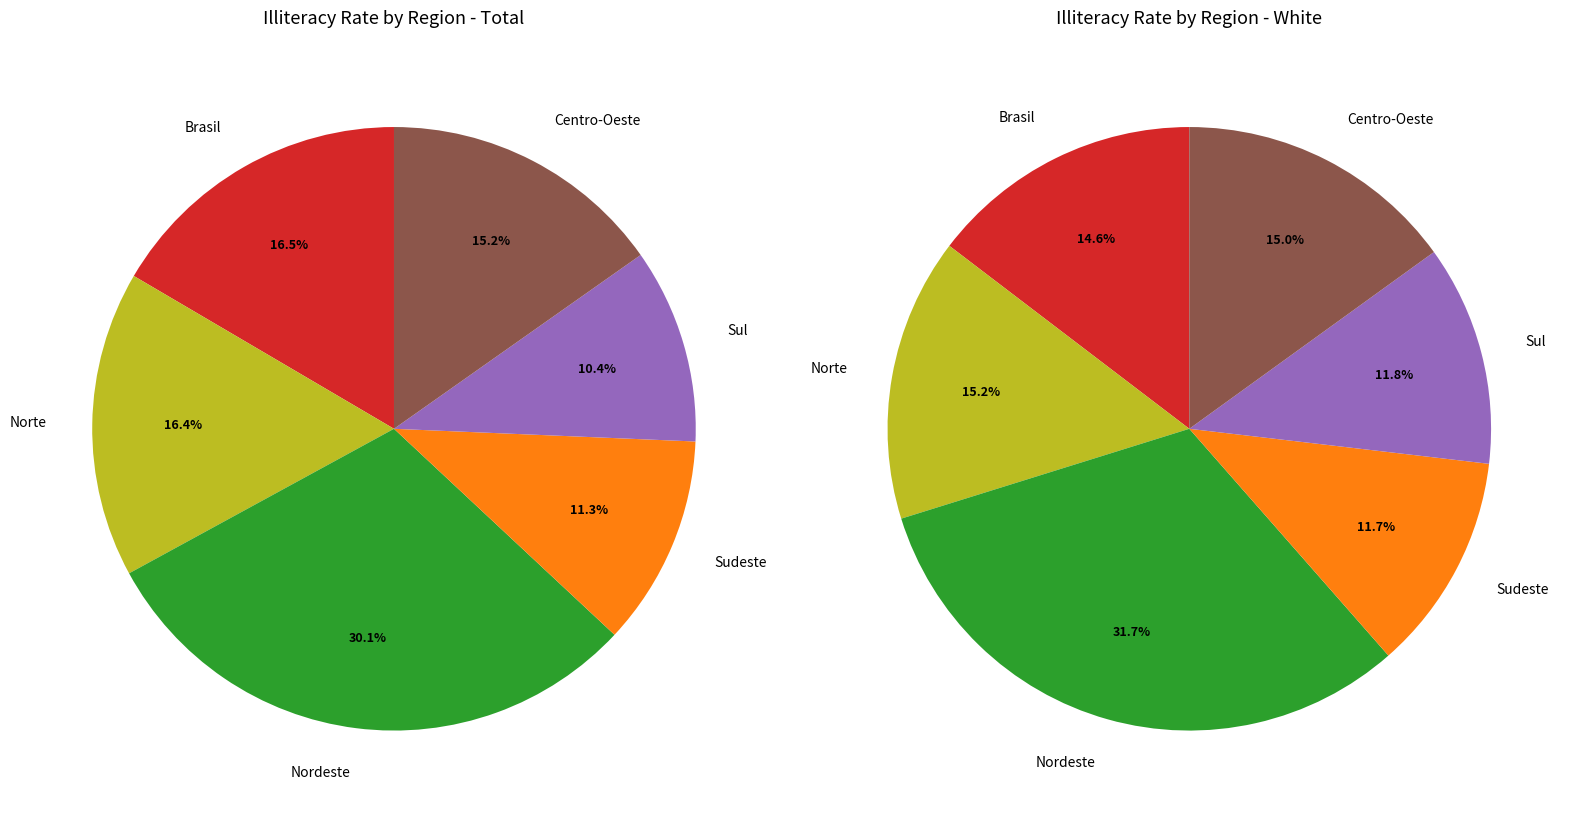

Count the number of slices in the pie.

6